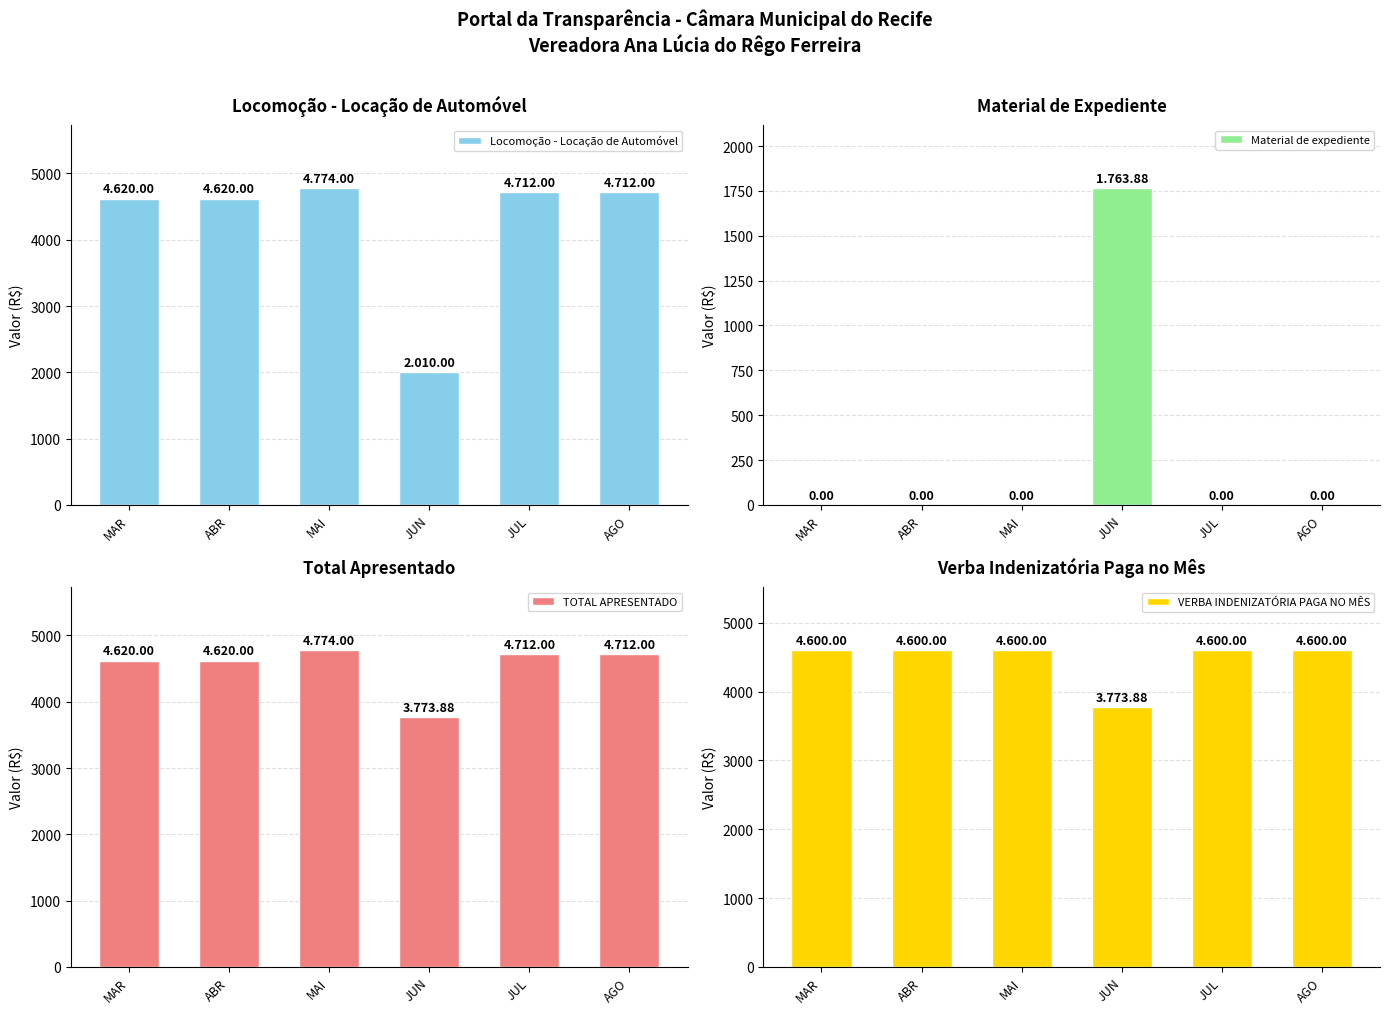

Which has a higher value, AGO or JUL?

AGO